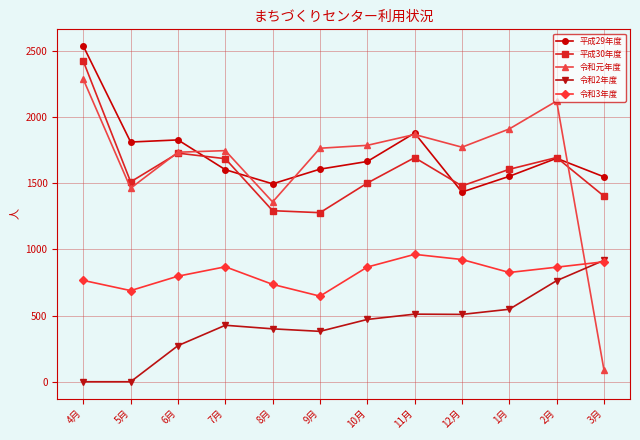

What is the difference between the second highest and second lowest values in the 令和3年度 series?

235